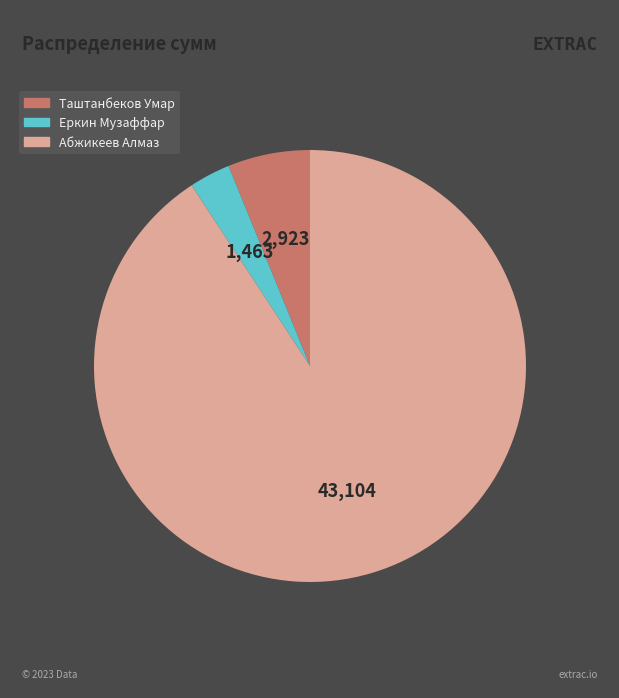

True or false: Еркин Музаффар accounts for 3% of the total.

True